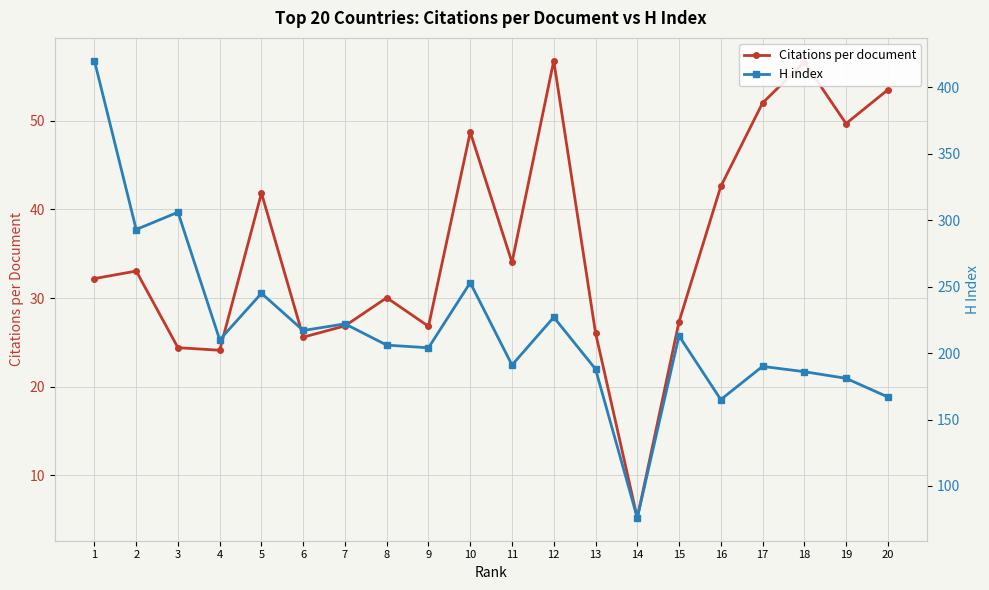

List the series in order of their overall mean, lowest first.

Citations per document, H index